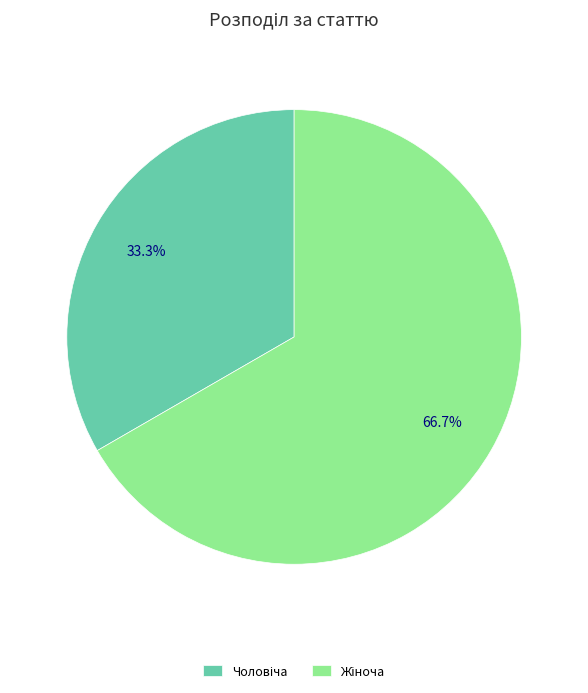

Is there any slice that represents more than half of the pie?

Yes